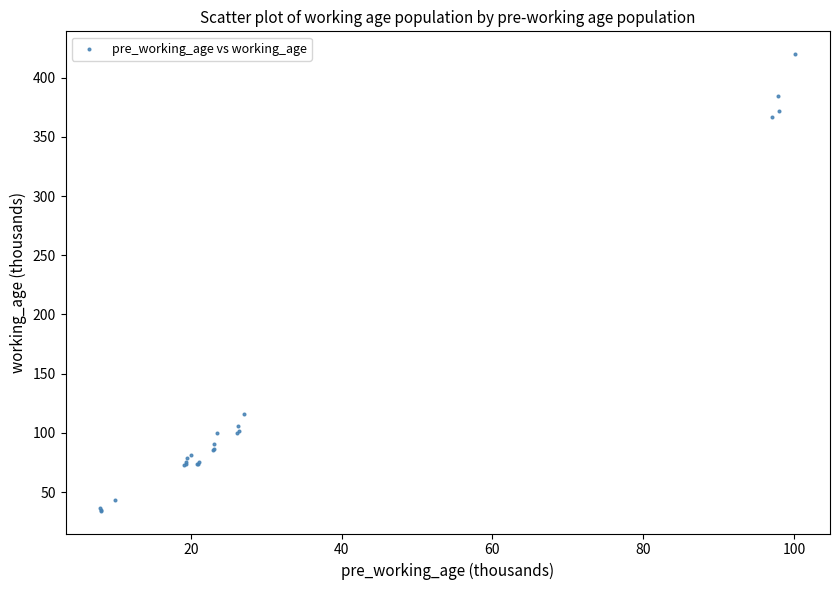

What Y value in the scatter plot is closest to 227?

115.8